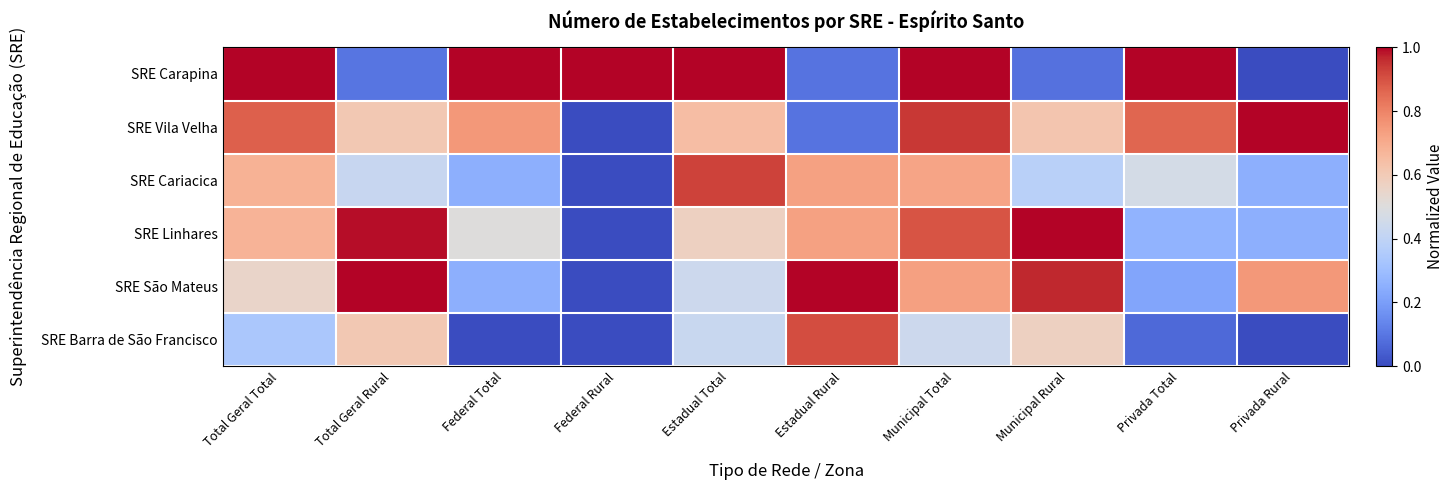

What is the total value across all series at Estadual Rural?

3.5